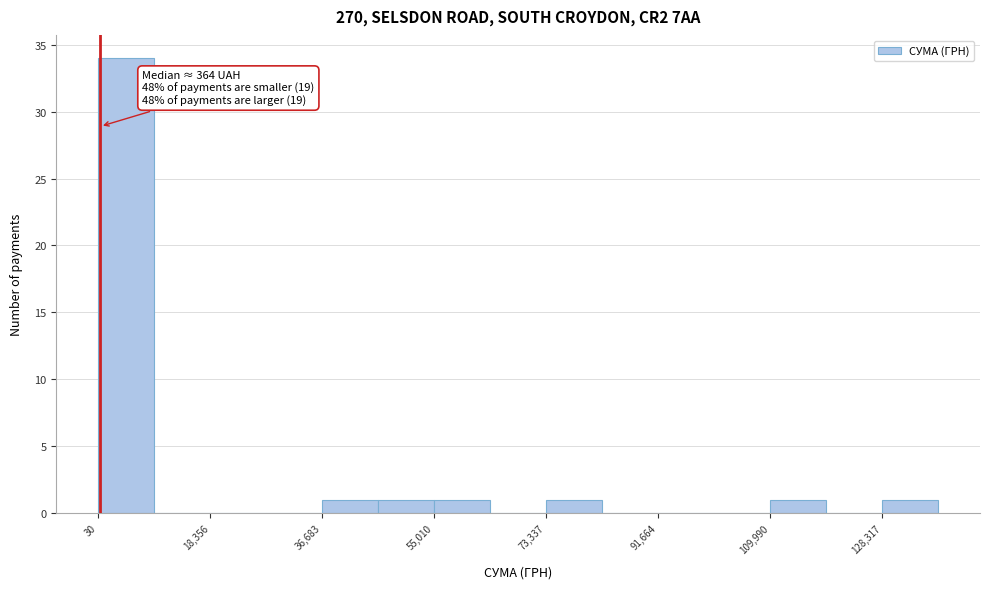

Which range on the x-axis has the tallest bar?

0 to 10000